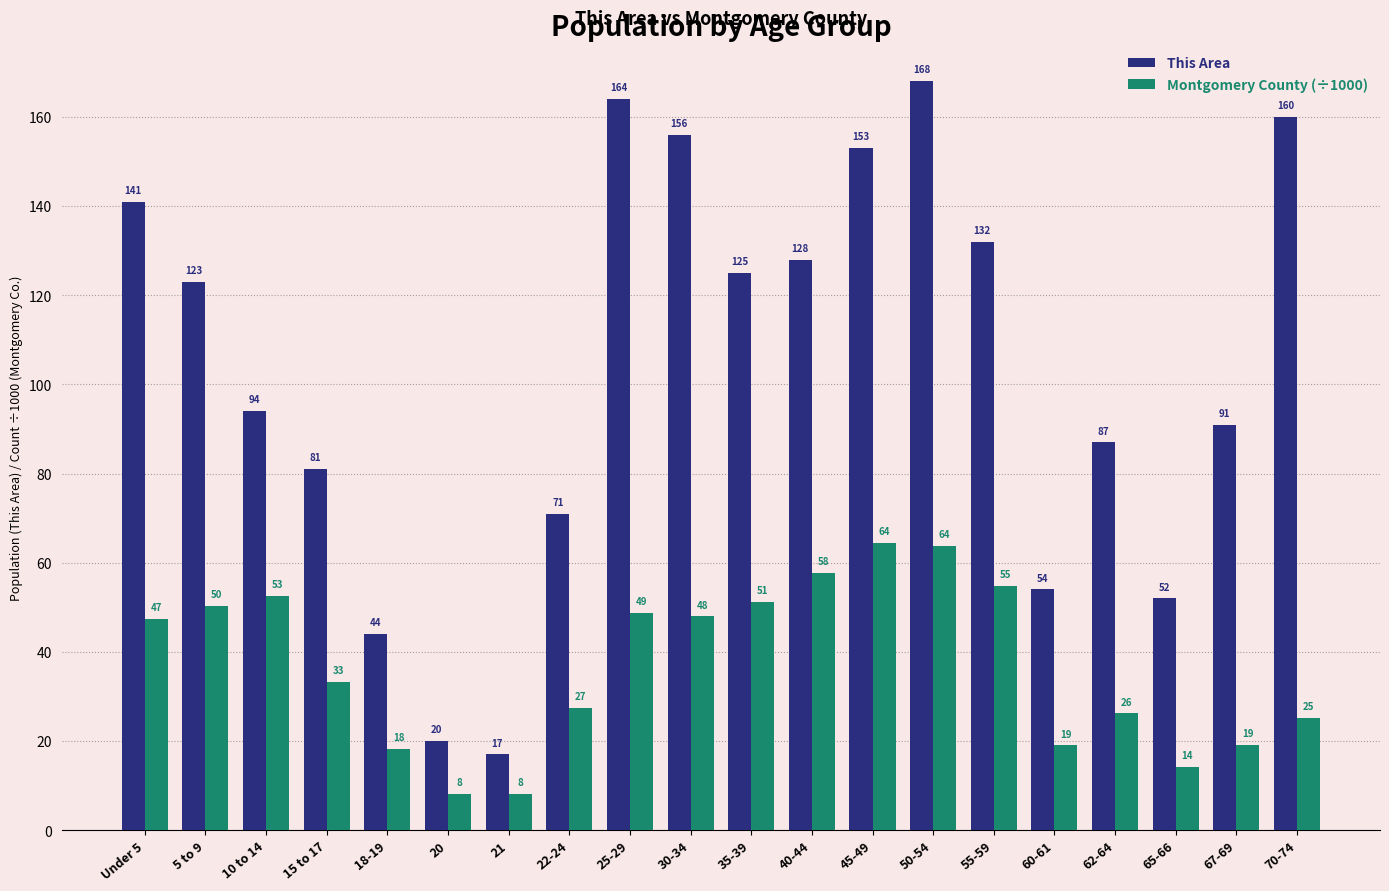

Between 20 and 62-64, which series saw the biggest shift?

This Area